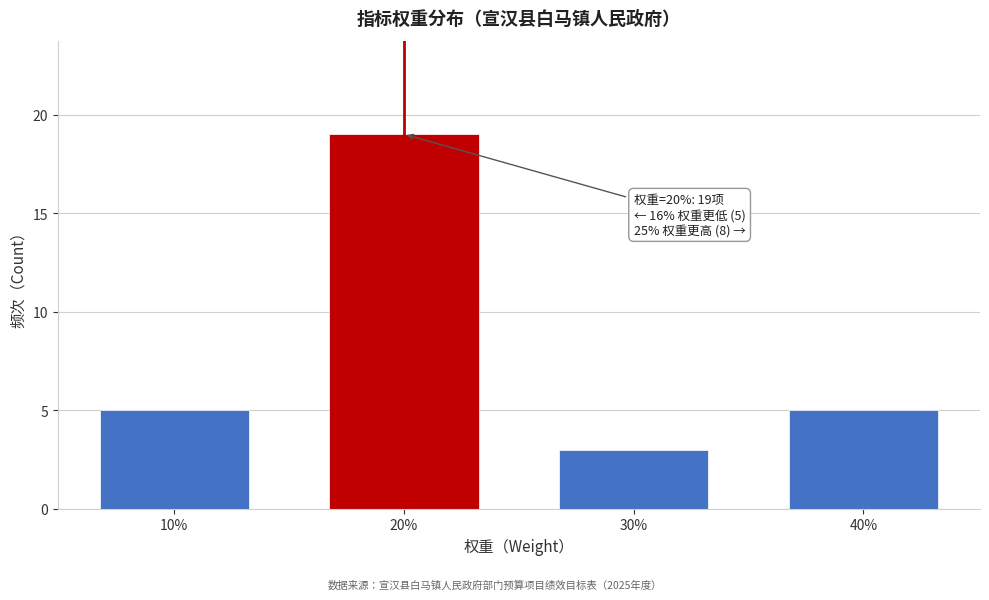

Reading right to left, what are all the values shown in this chart?

5	3	19	5